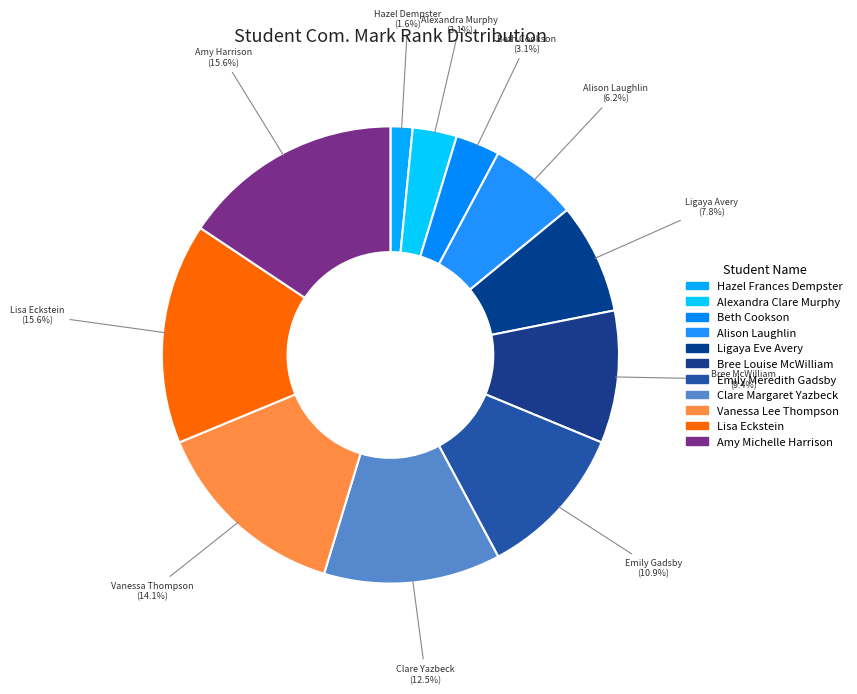

How much of the chart is everything except Beth Cookson?

96.9%